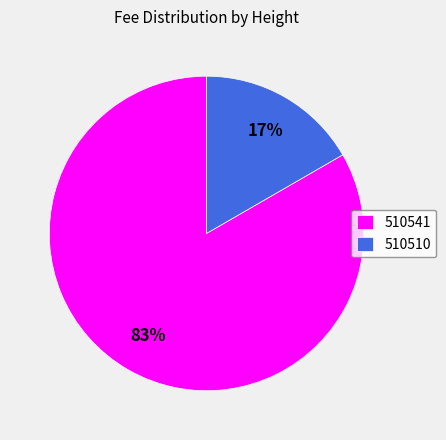

Combined, do 510541 and 510510 account for over 50%?

Yes